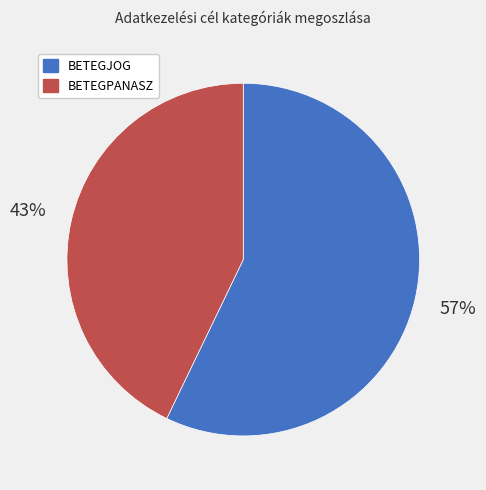

True or false: BETEGJOG accounts for 46% of the total.

False